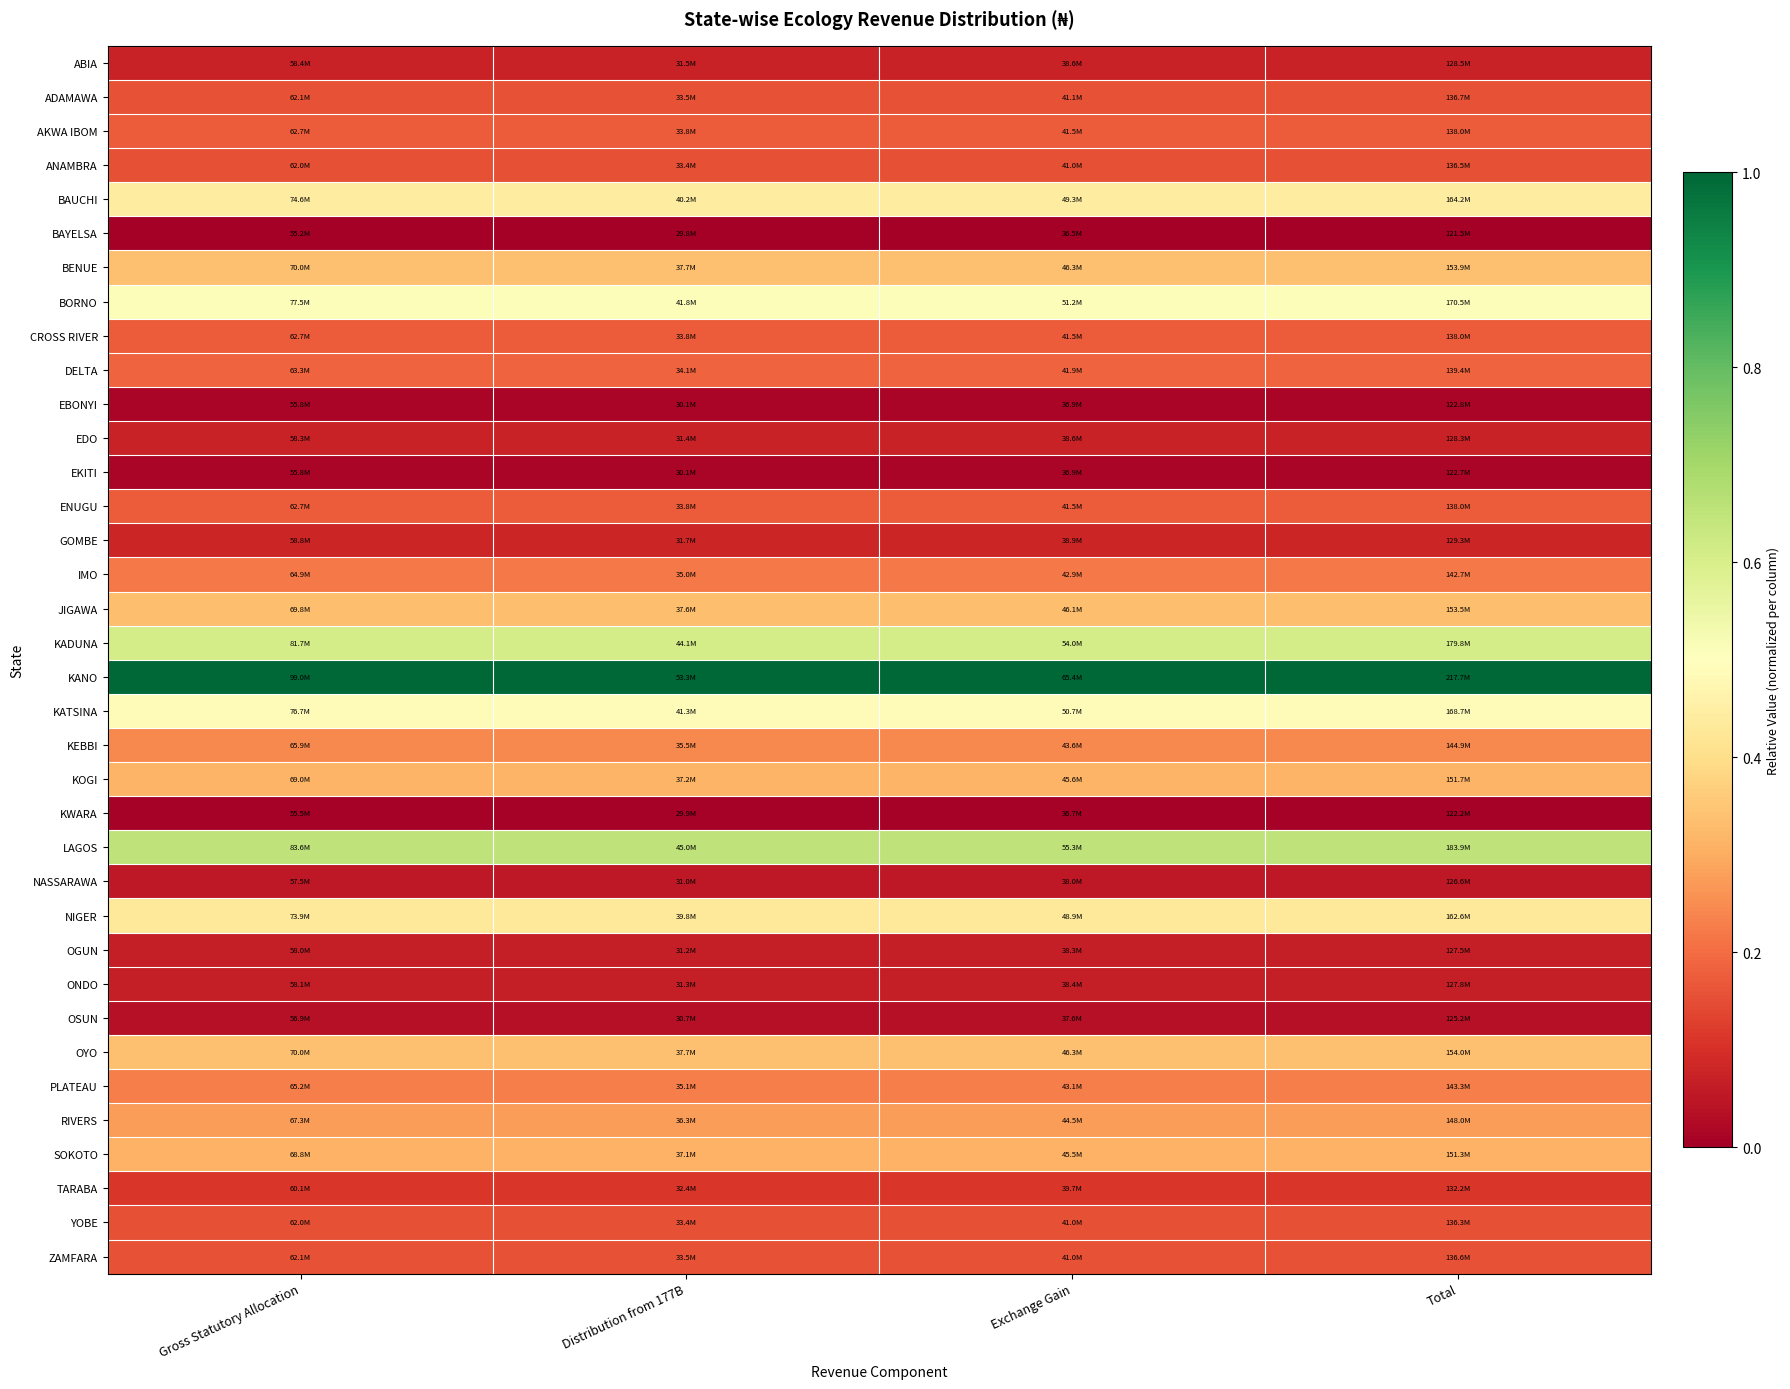

Rank the series at Total from highest to lowest value.

KANO, LAGOS, KADUNA, BORNO, KATSINA, BAUCHI, NIGER, OYO, BENUE, JIGAWA, KOGI, SOKOTO, RIVERS, KEBBI, PLATEAU, IMO, DELTA, ENUGU, CROSS RIVER, AKWA IBOM, ADAMAWA, ZAMFARA, ANAMBRA, YOBE, TARABA, GOMBE, ABIA, EDO, ONDO, OGUN, NASSARAWA, OSUN, EBONYI, EKITI, KWARA, BAYELSA